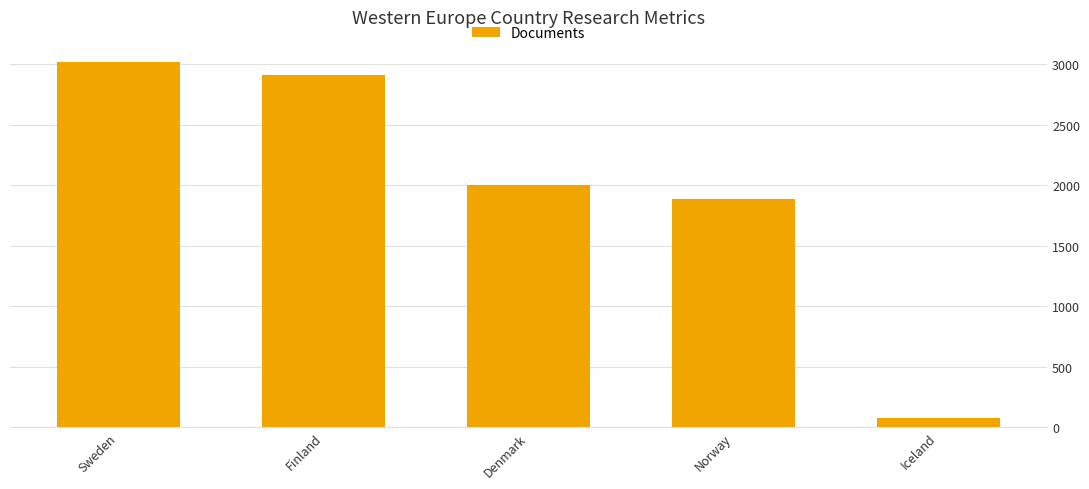

What is the change in value from Sweden to Iceland?

-2937